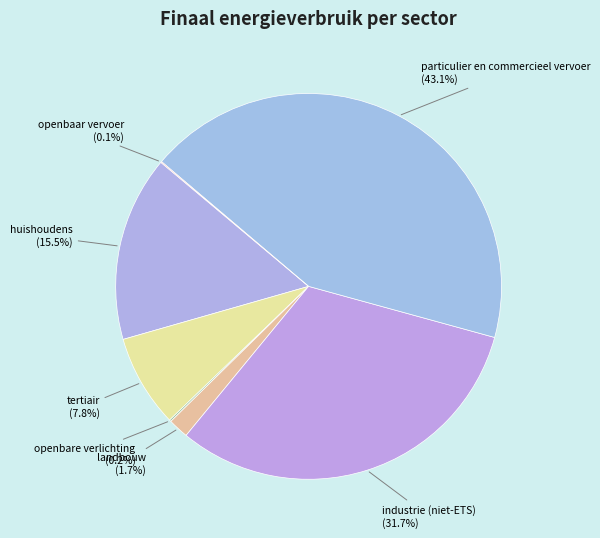

How many slices are in this pie chart?

7